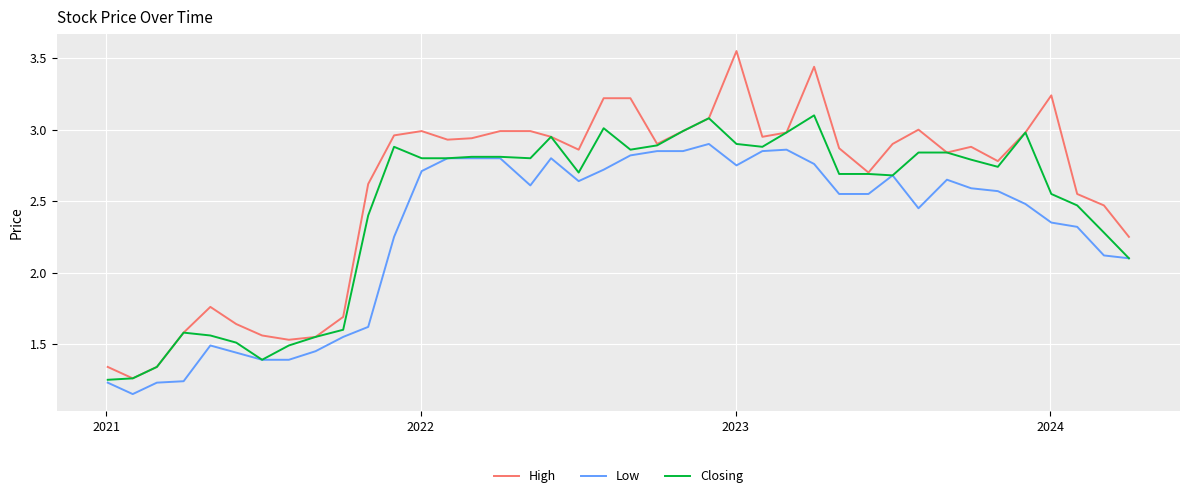

List the series in order of their overall mean, highest first.

High, Closing, Low